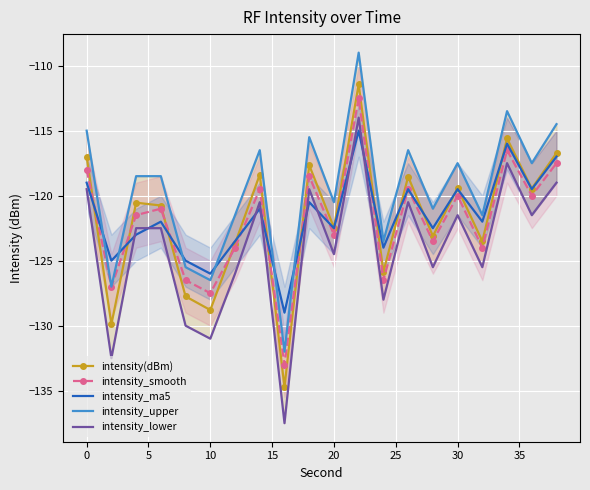

Is it true that intensity(dBm) equals -56.1 at 30?

False